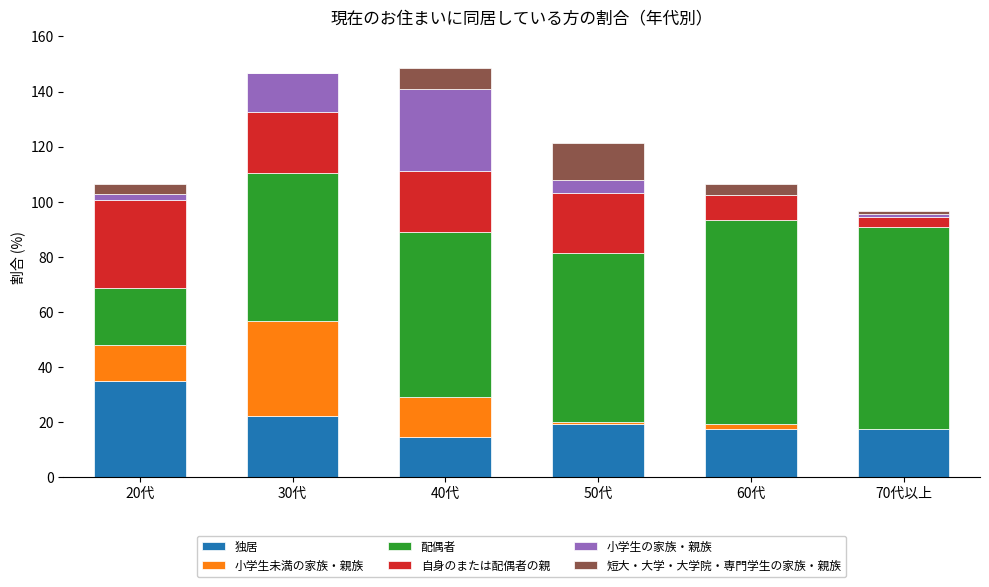

What is the highest value of the 独居 series?

34.7